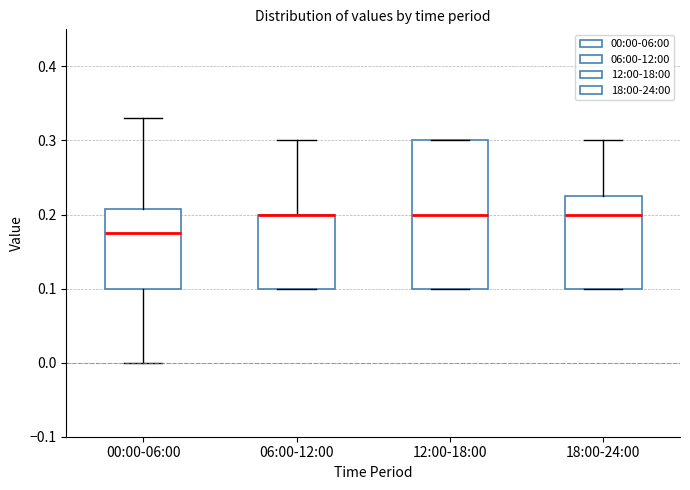

Where is the lower edge of the box for 12:00-18:00 on the y-axis? The values are not printed on the chart, so give them approximately, as read against the axis.

0.10